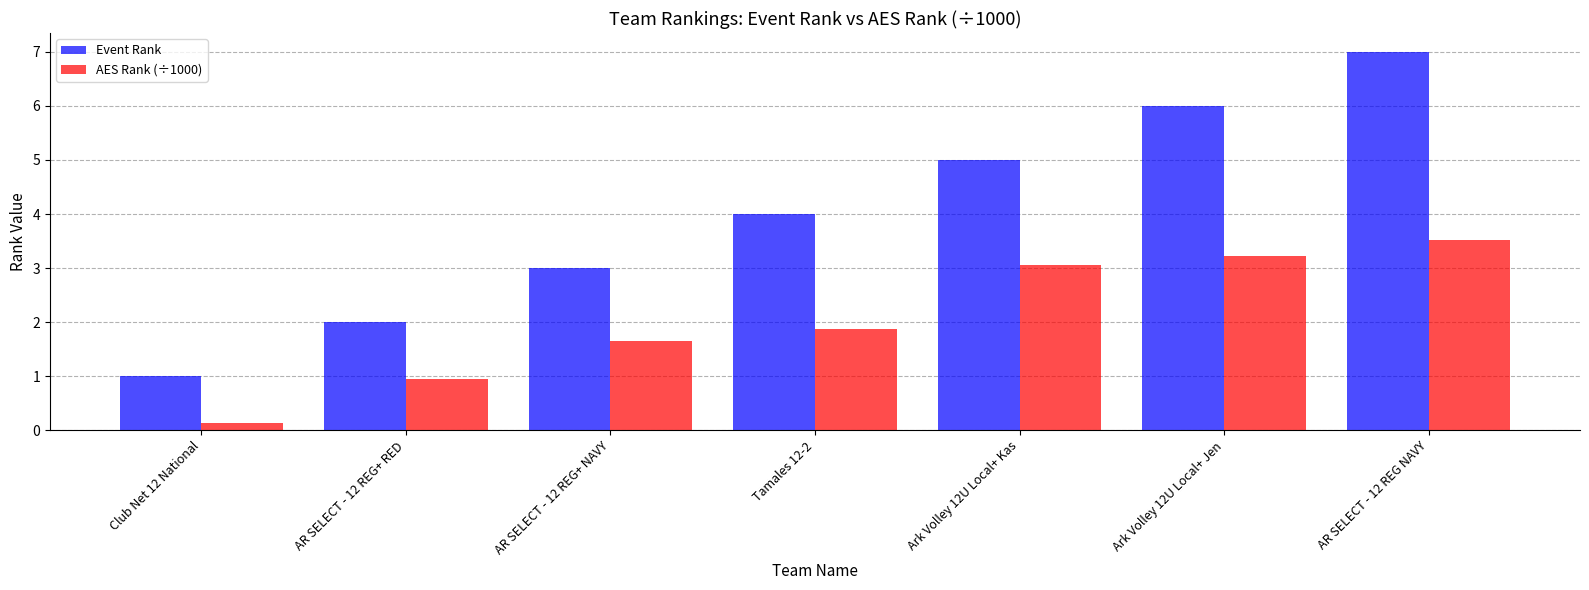

What is the spread (max minus min) of values at Club Net 12 National?

0.9